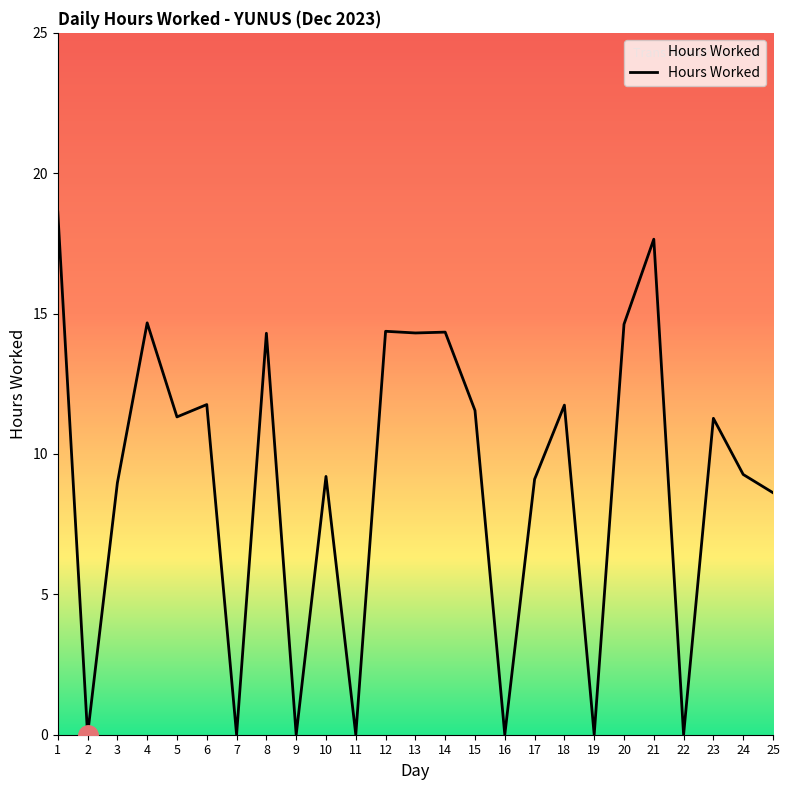

What is the change in value from 13 to 21?

+3.3